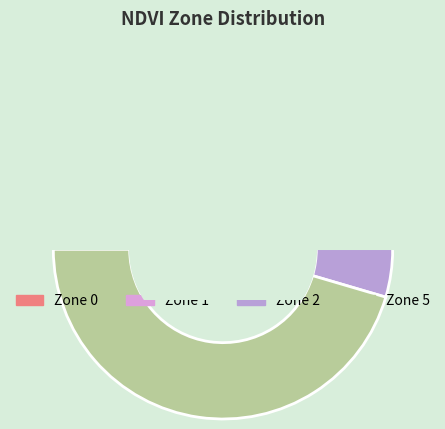

Which slice is the smallest?

Zone 0